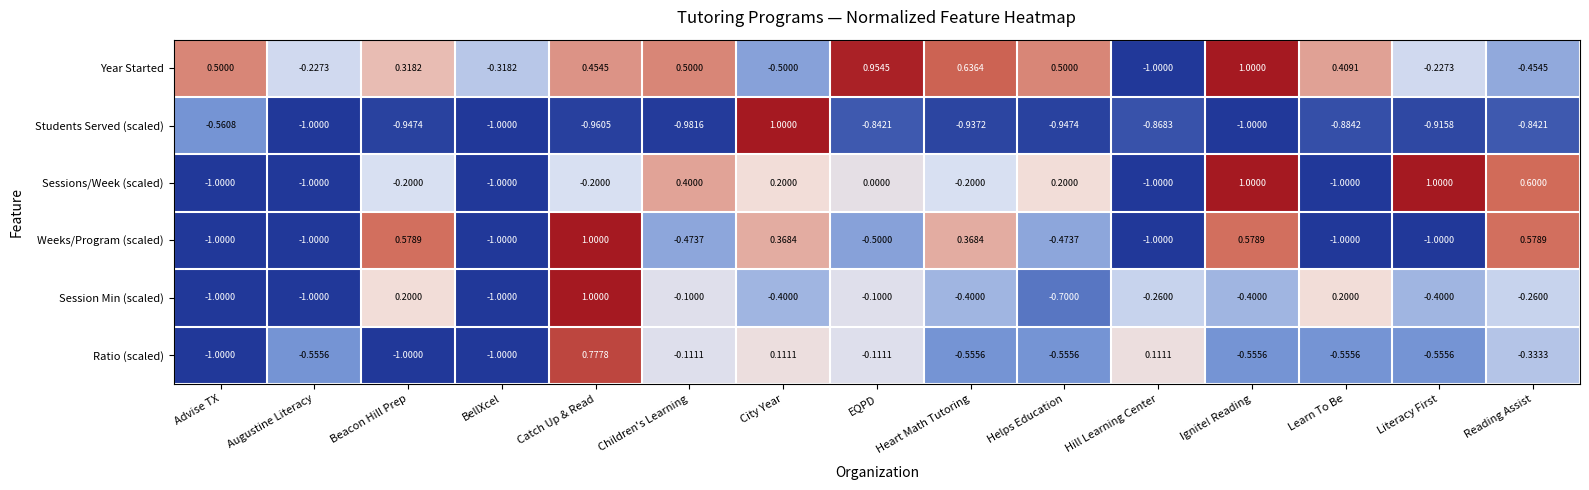

Which series changed the most between Literacy First and Reading Assist?

Weeks/Program (scaled)